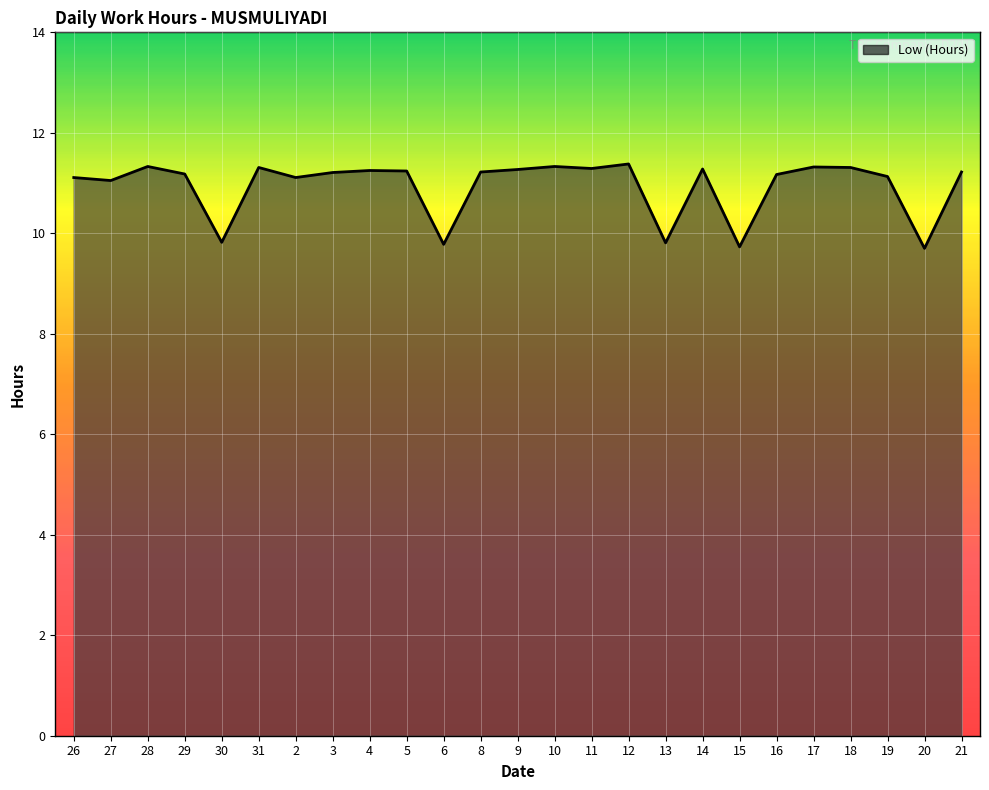

What is the maximum value shown in the chart?

11.4